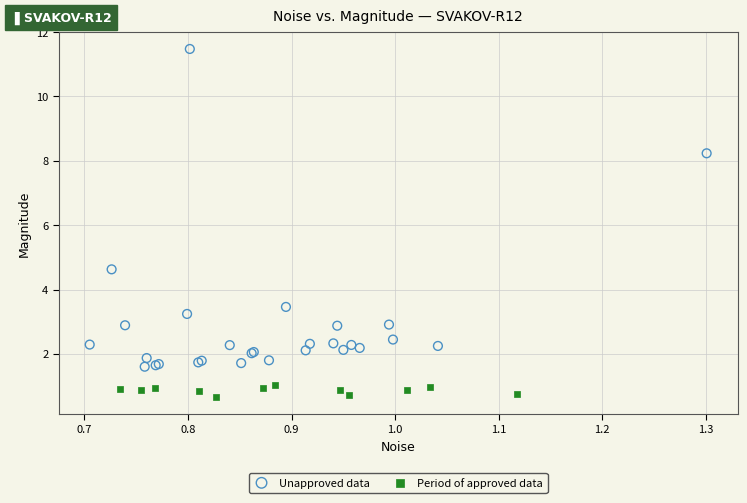

Which series has the largest Y range (max minus min)?

Unapproved data